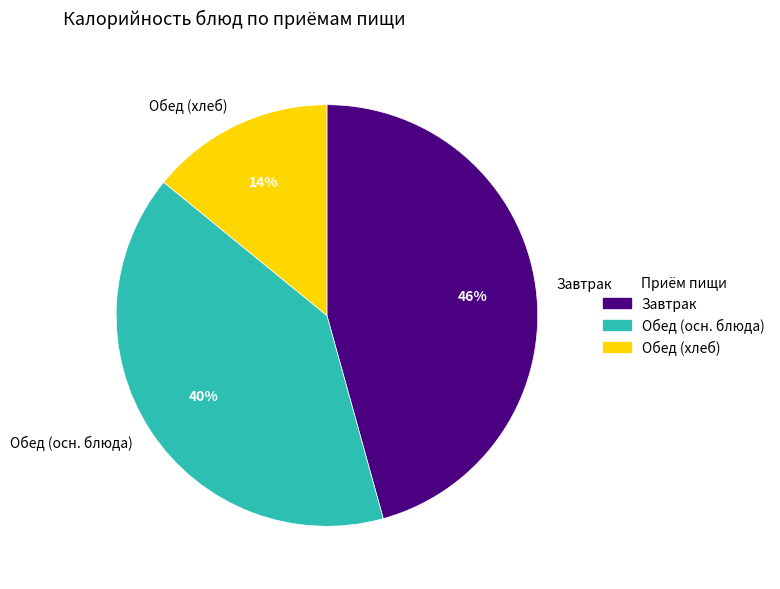

How many segments does this pie chart have?

3